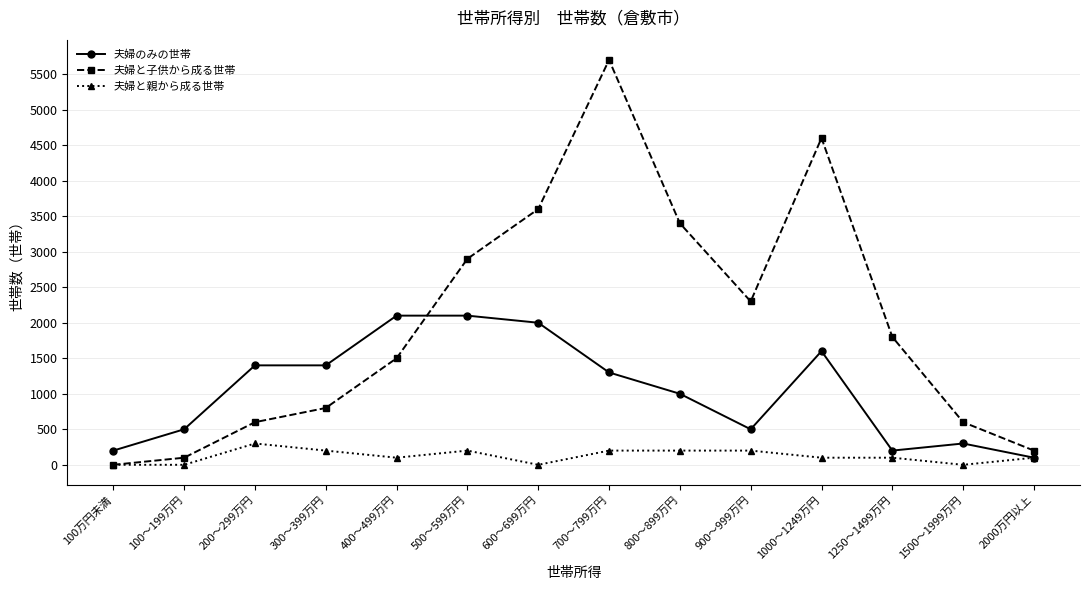

What is the label of the 5th point from the right?

900～999万円